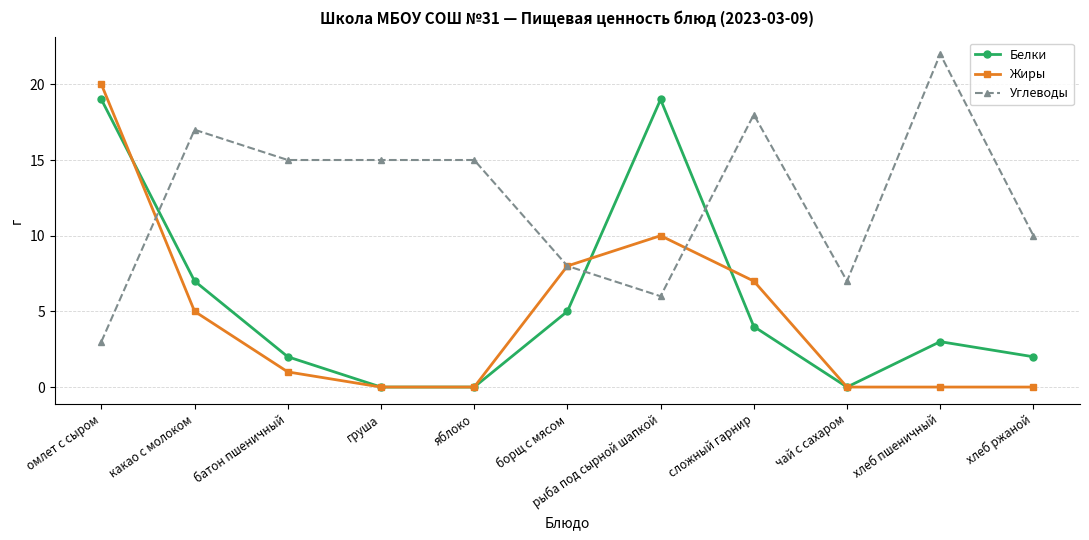

What is the label of the 5th point from the right?

рыба под сырной шапкой